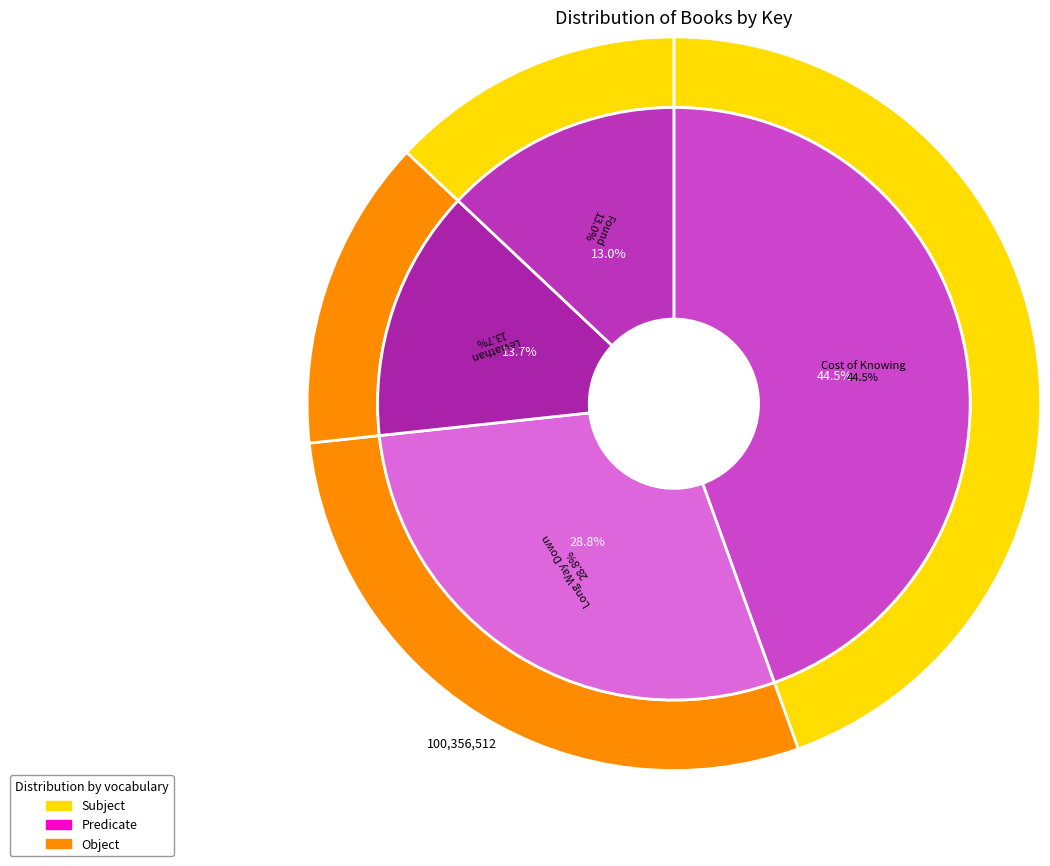

What percentage is the Cost of Knowing slice, to the nearest percent?

44%